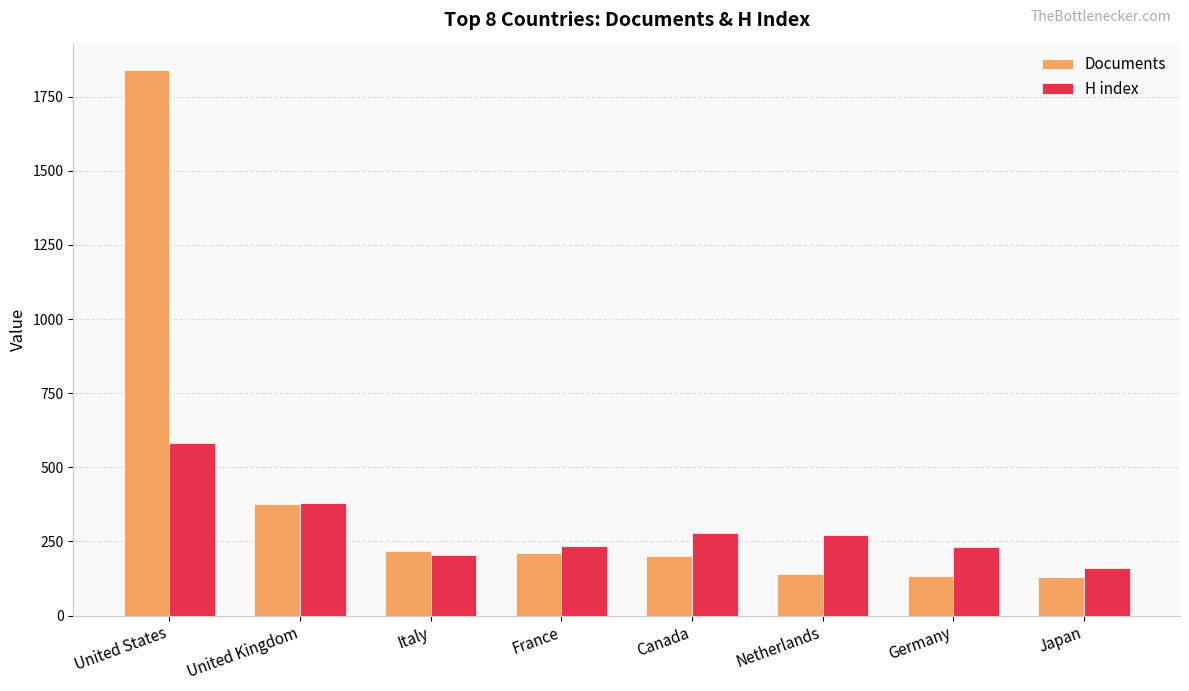

What is the label of the 7th bar from the right?

United Kingdom